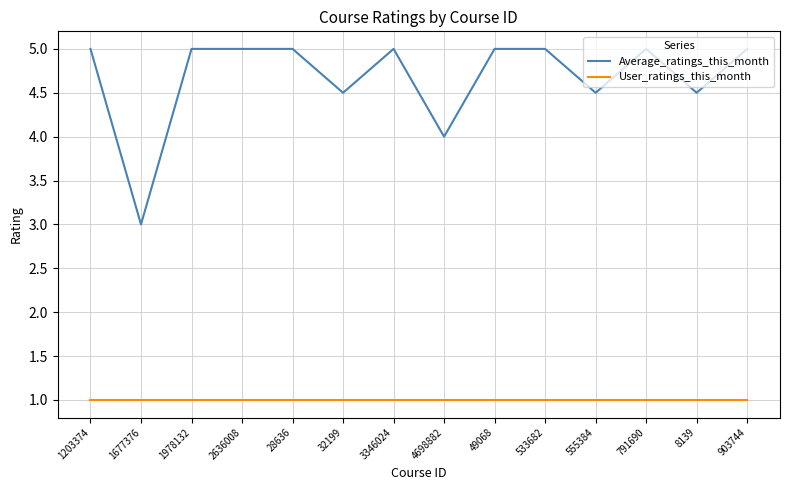

In Average_ratings_this_month, how many points are lower than both neighbors (excluding endpoints)?

5